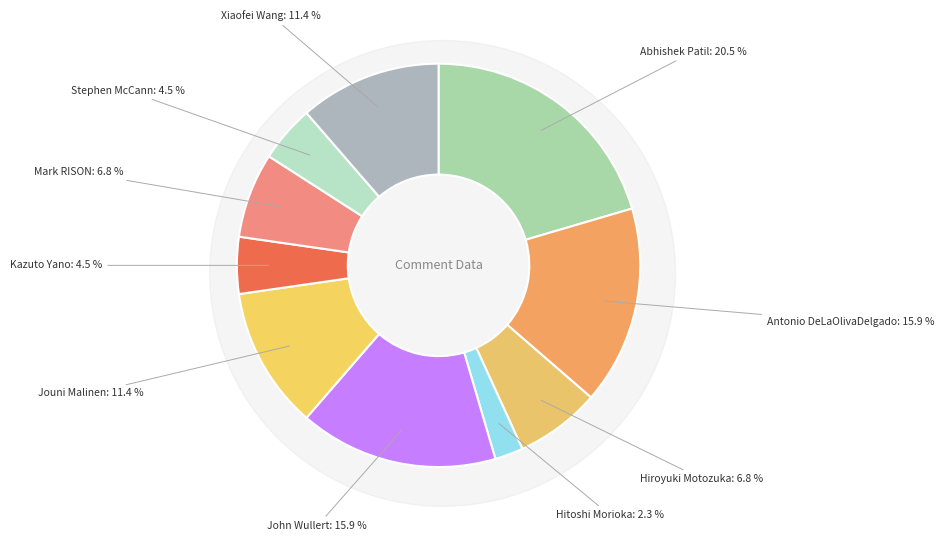

To the nearest percent, what portion does Xiaofei Wang represent?

11%